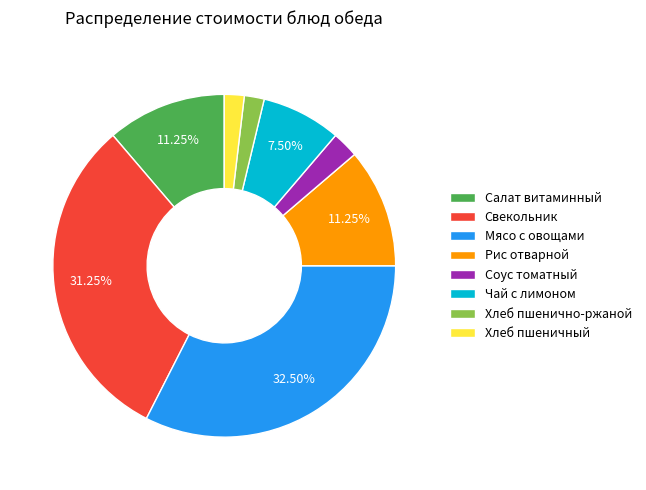

True or false: Рис отварной accounts for 11% of the total.

True